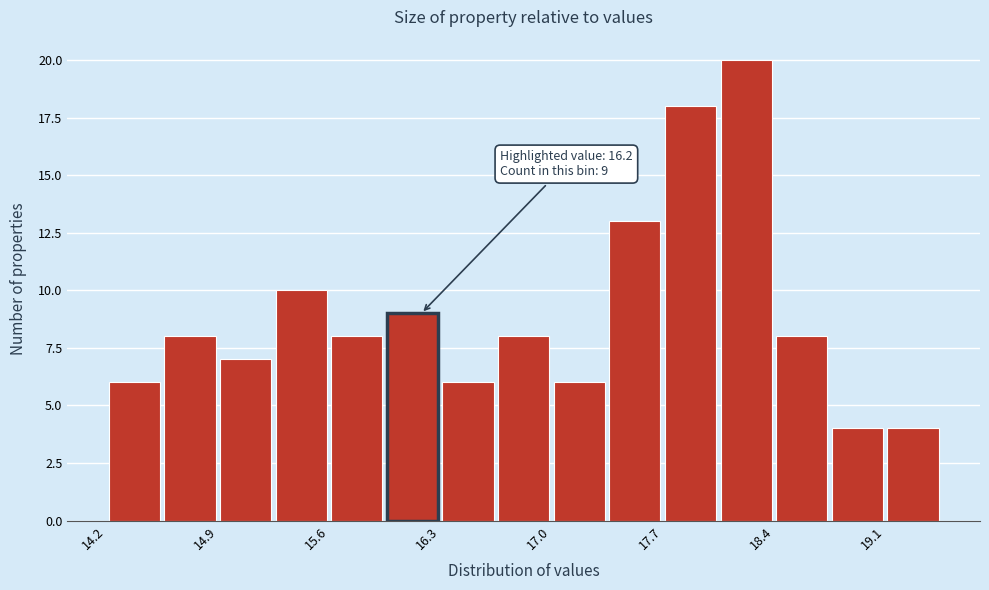

Read against the x-axis, roughly where is the centre of the tallest bar?

18.3